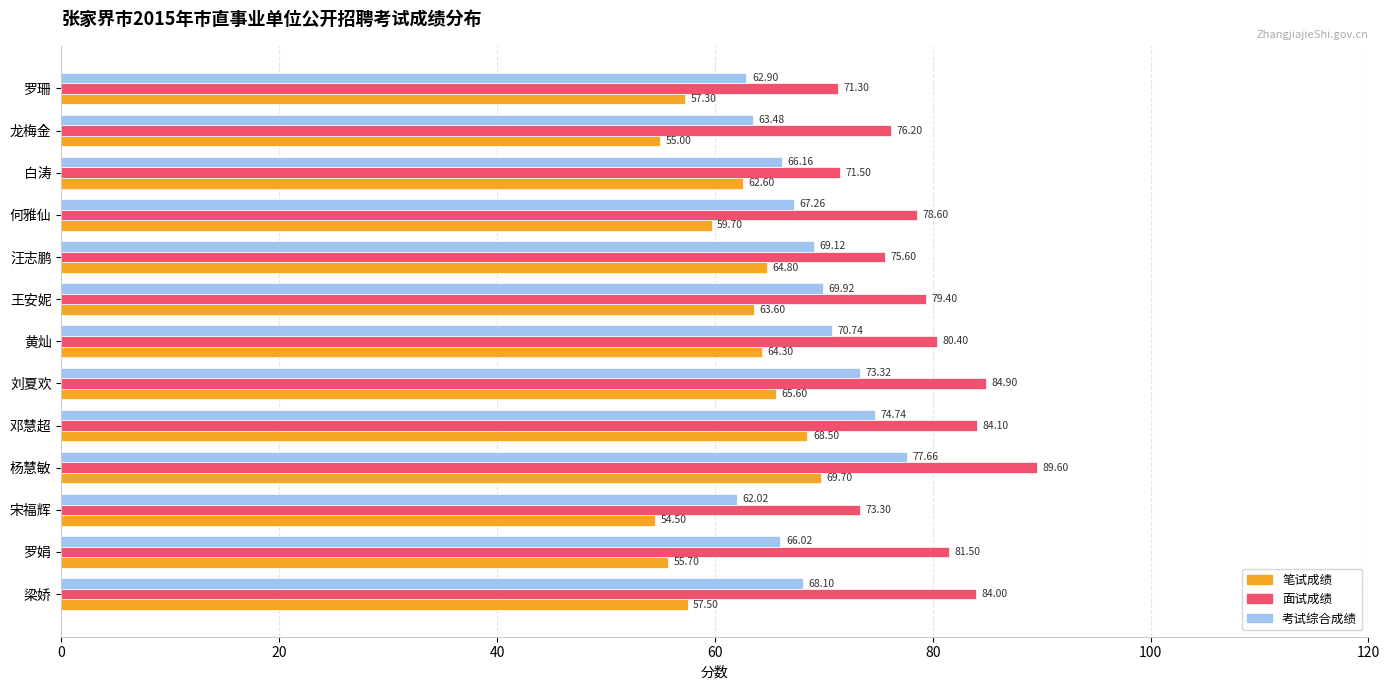

Count the number of categories in the chart.

13